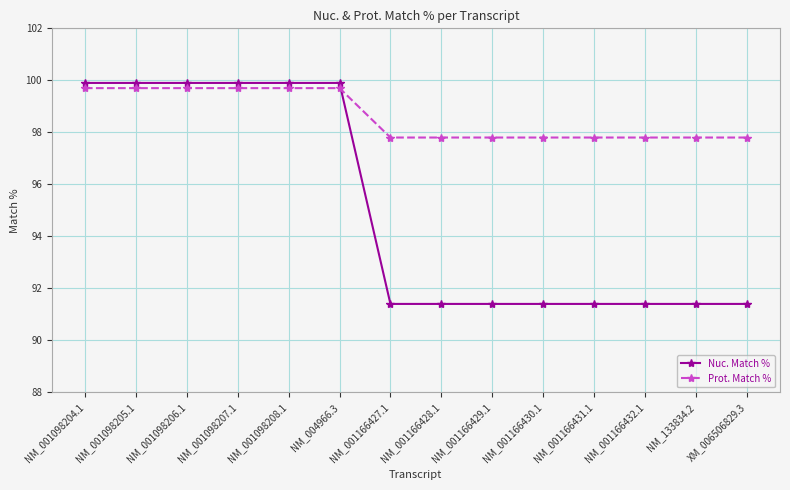

Where do Nuc. Match % and Prot. Match % first cross each other?

NM_004966.3 and NM_001166427.1